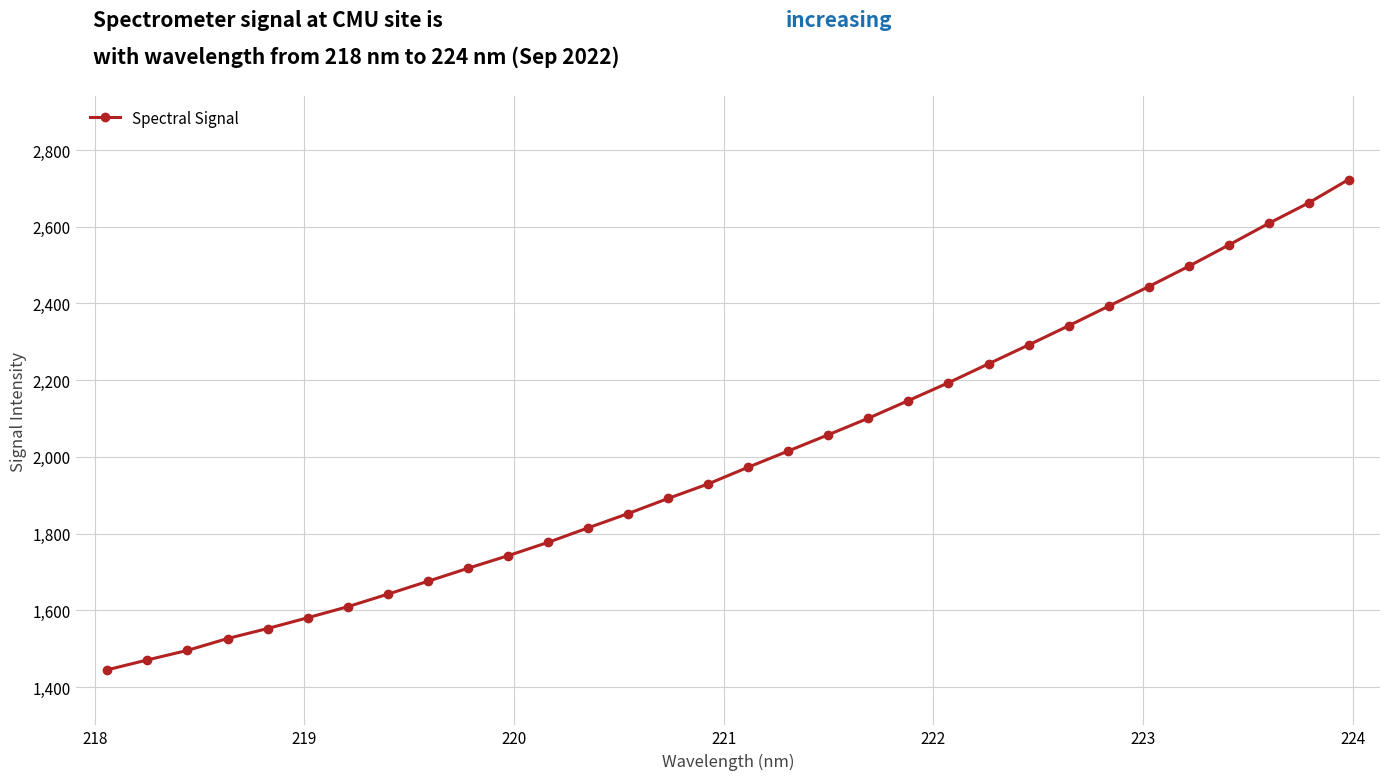

What is the value of the 24th point from the left?

2291.7